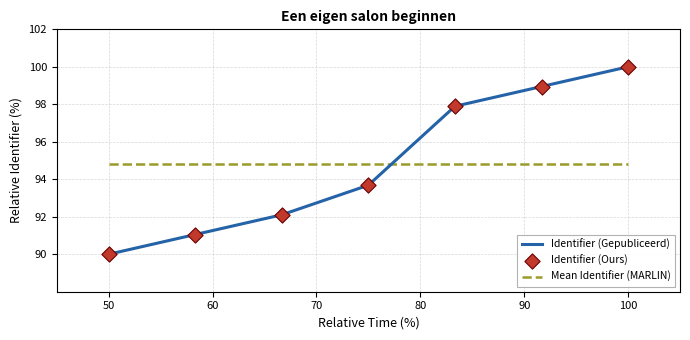

True or false: Identifier (Gepubliceerd) has a value of 100.0 at 100.

True